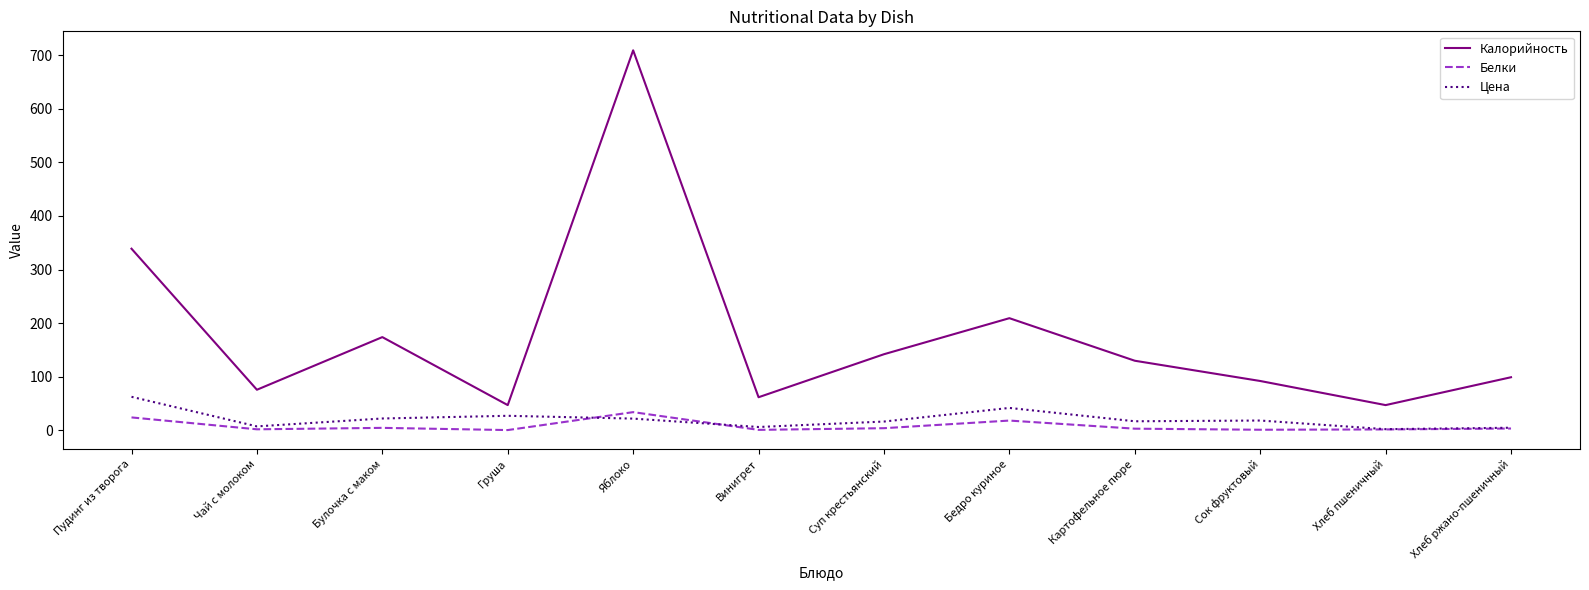

What is the approximate value of Цена at Яблоко?

21.8